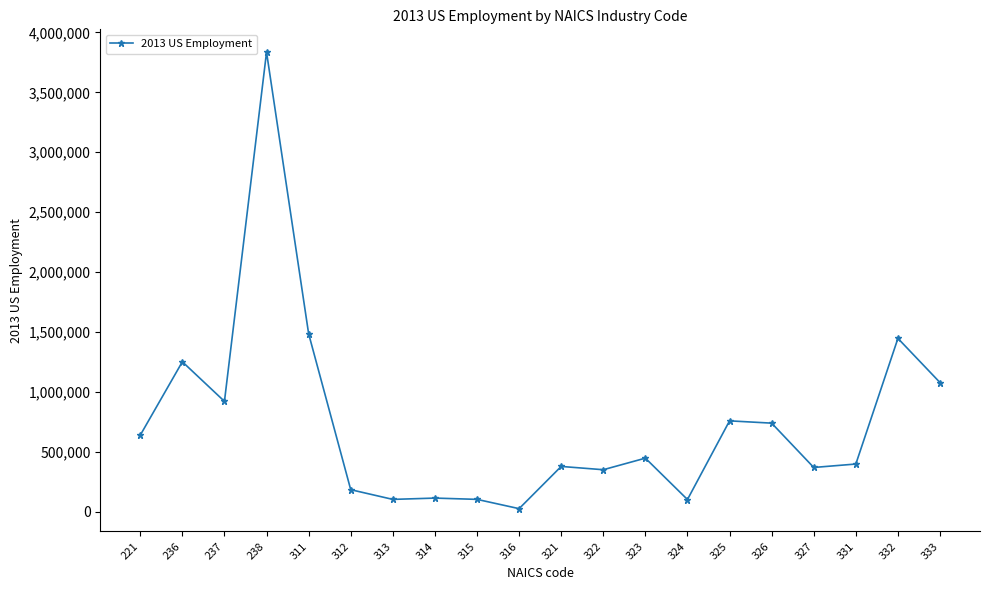

How many lines are shown in the chart?

1